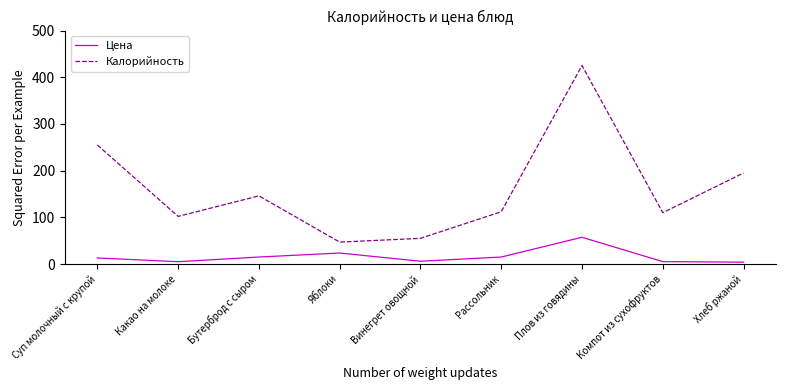

Does the chart display data point markers on the line(s)?

No